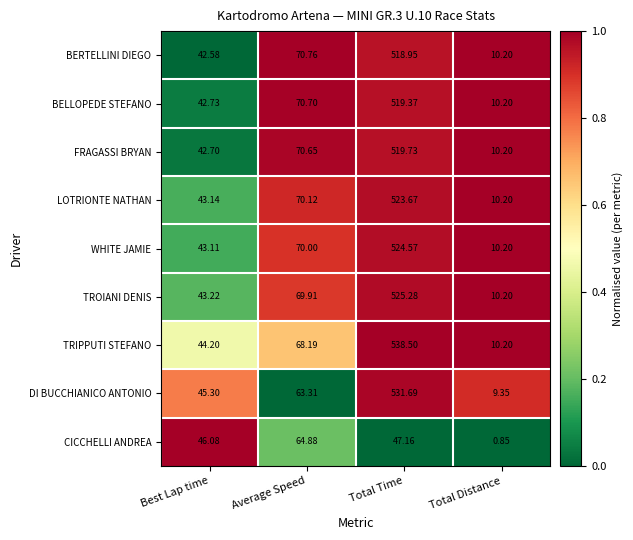

List the series in order of their peak value, lowest first.

CICCHELLI ANDREA, BERTELLINI DIEGO, BELLOPEDE STEFANO, FRAGASSI BRYAN, LOTRIONTE NATHAN, WHITE JAMIE, TROIANI DENIS, DI BUCCHIANICO ANTONIO, TRIPPUTI STEFANO